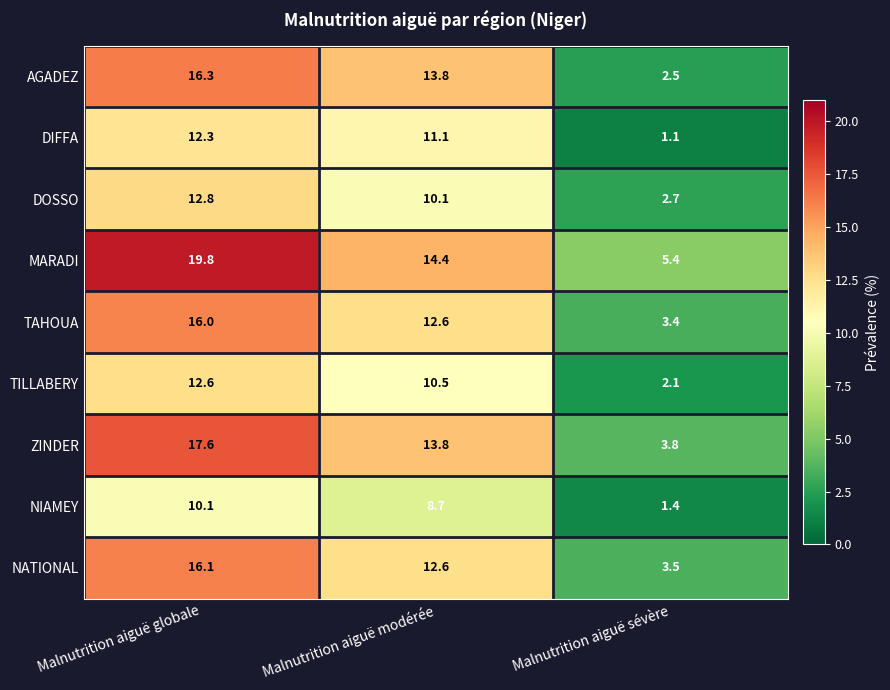

At which category is the sum across all series the highest?

Malnutrition aiguë globale